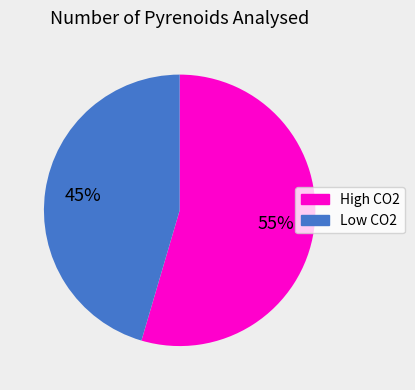

How many slices are in this pie chart?

2